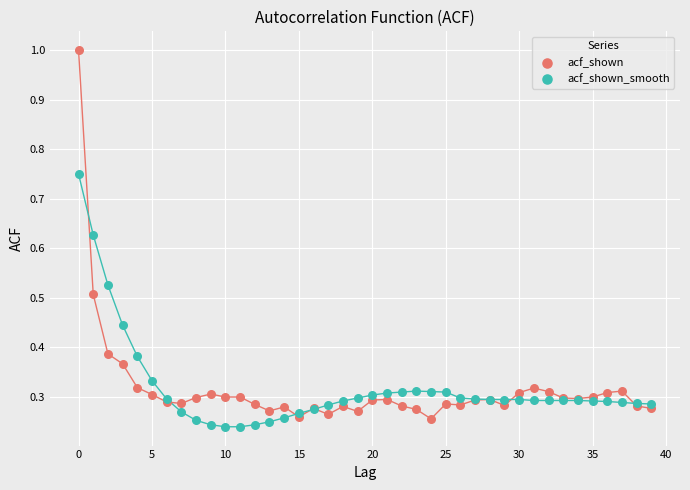

Which series contains the highest Y value?

acf_shown